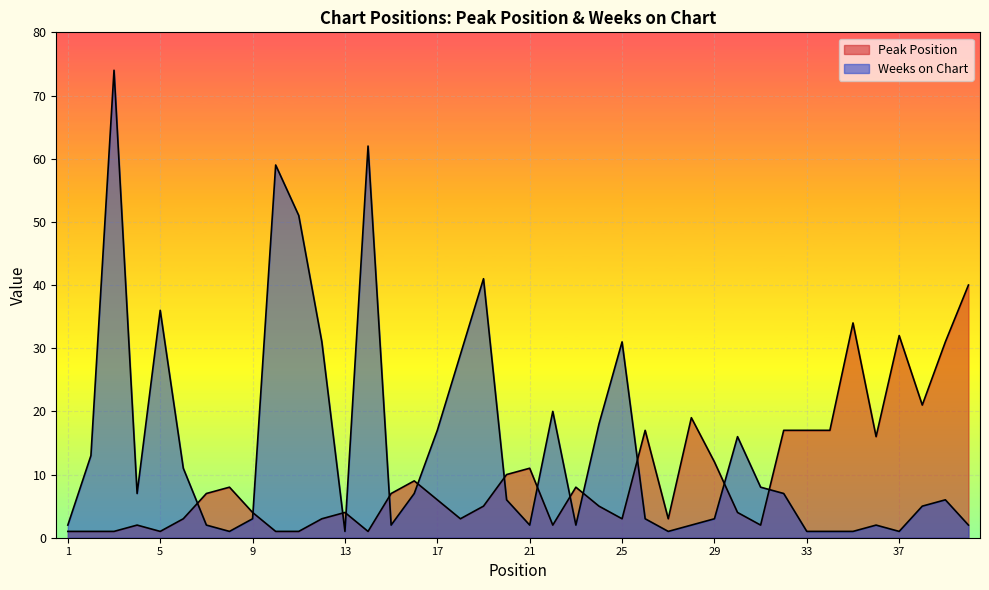

How many interior local peaks does the Peak Position series have?

10